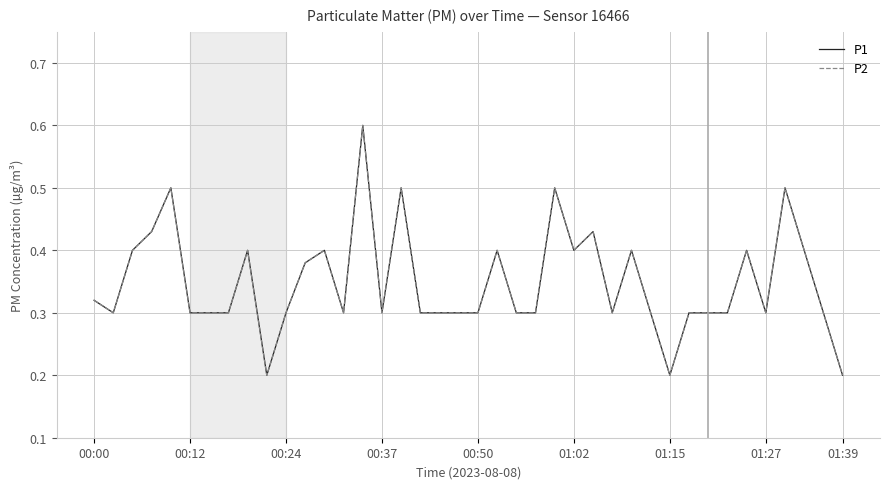

List the series in order of their peak value, highest first.

P1, P2